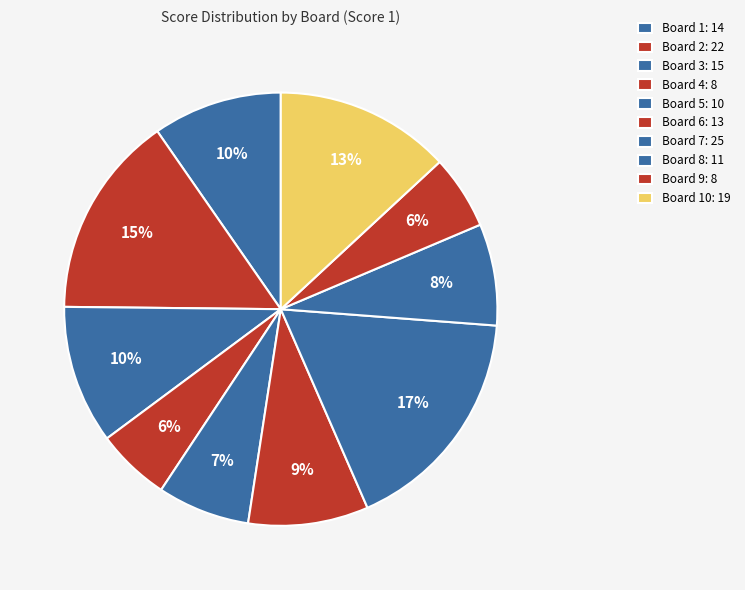

Count the number of slices in the pie.

10